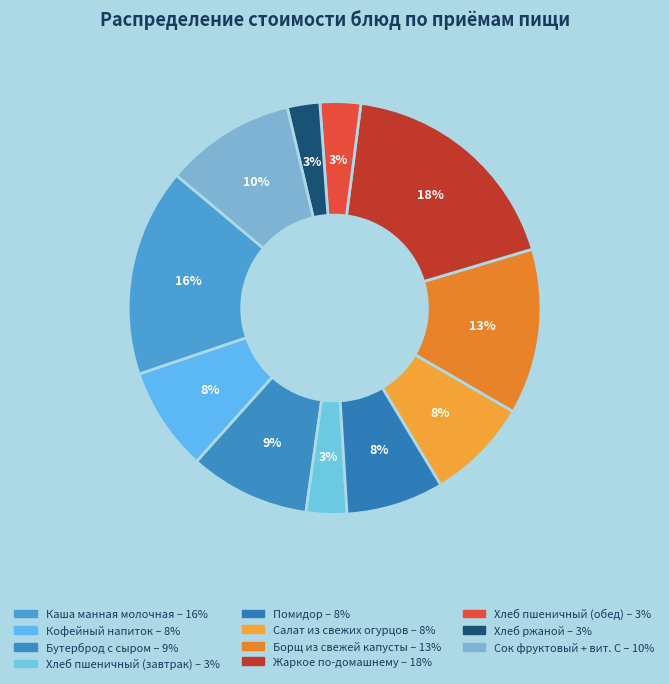

How many segments does this pie chart have?

11